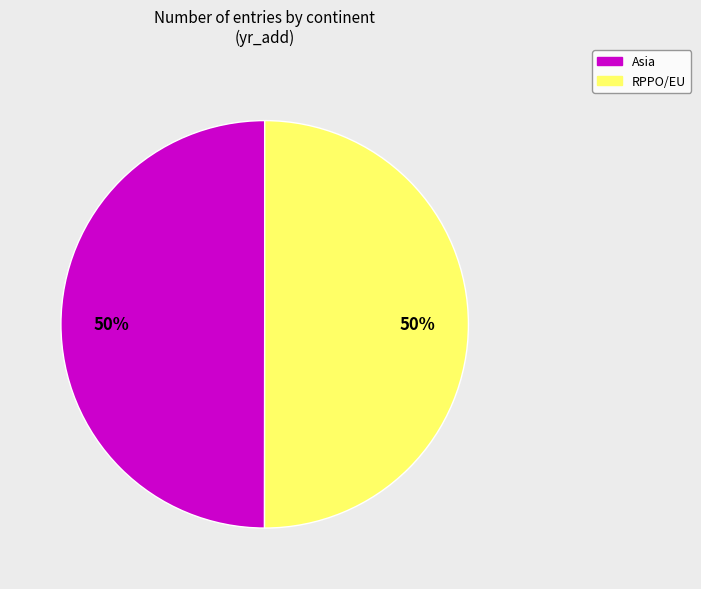

To the nearest percent, what percentage of the pie is Asia?

50%